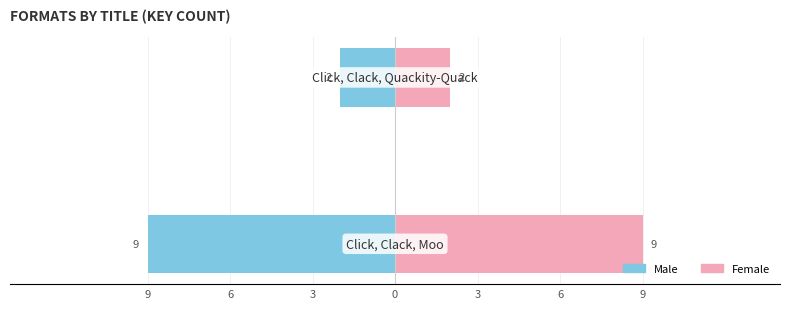

What is the minimum value for Male?

-9